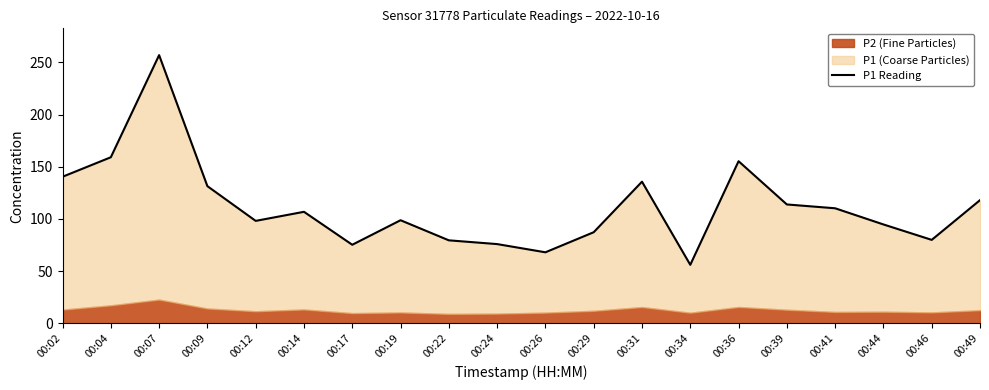

What is the ratio of the value at 00:31 to the value at 00:12?

1.4